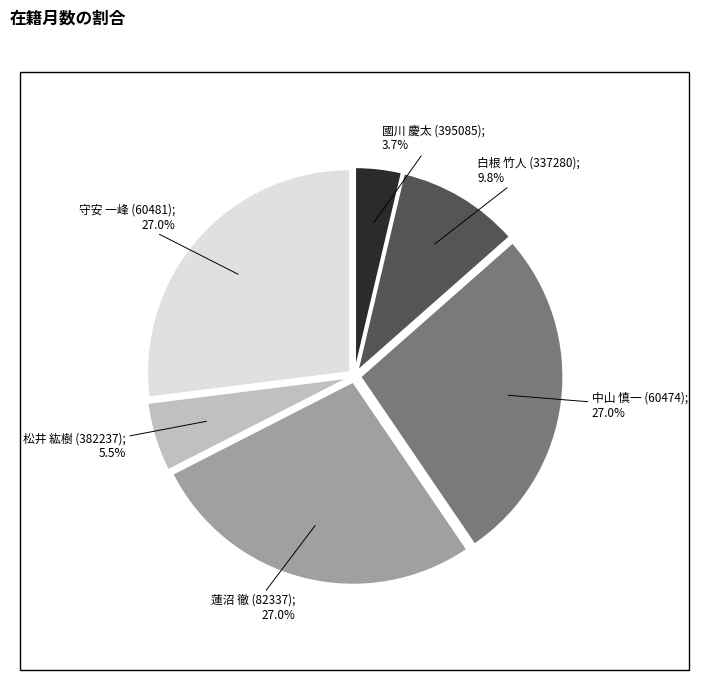

Is there a majority slice in this chart?

No